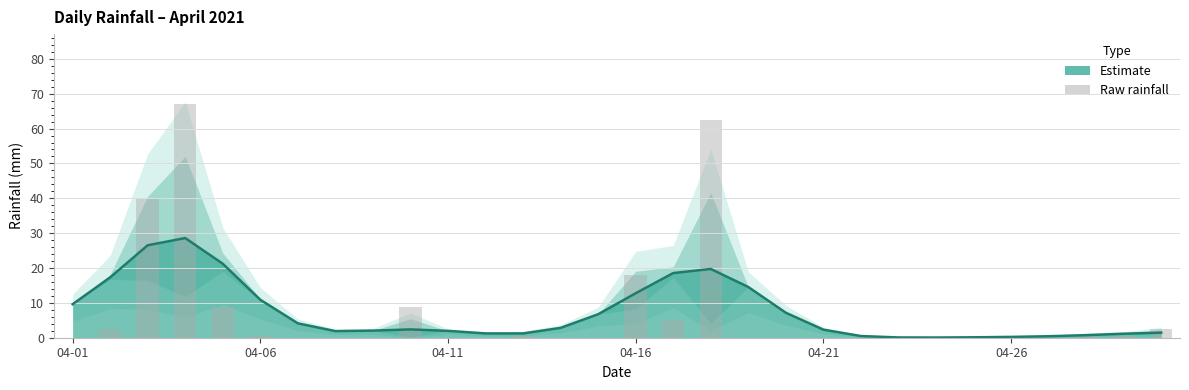

Are the bars horizontal?

No